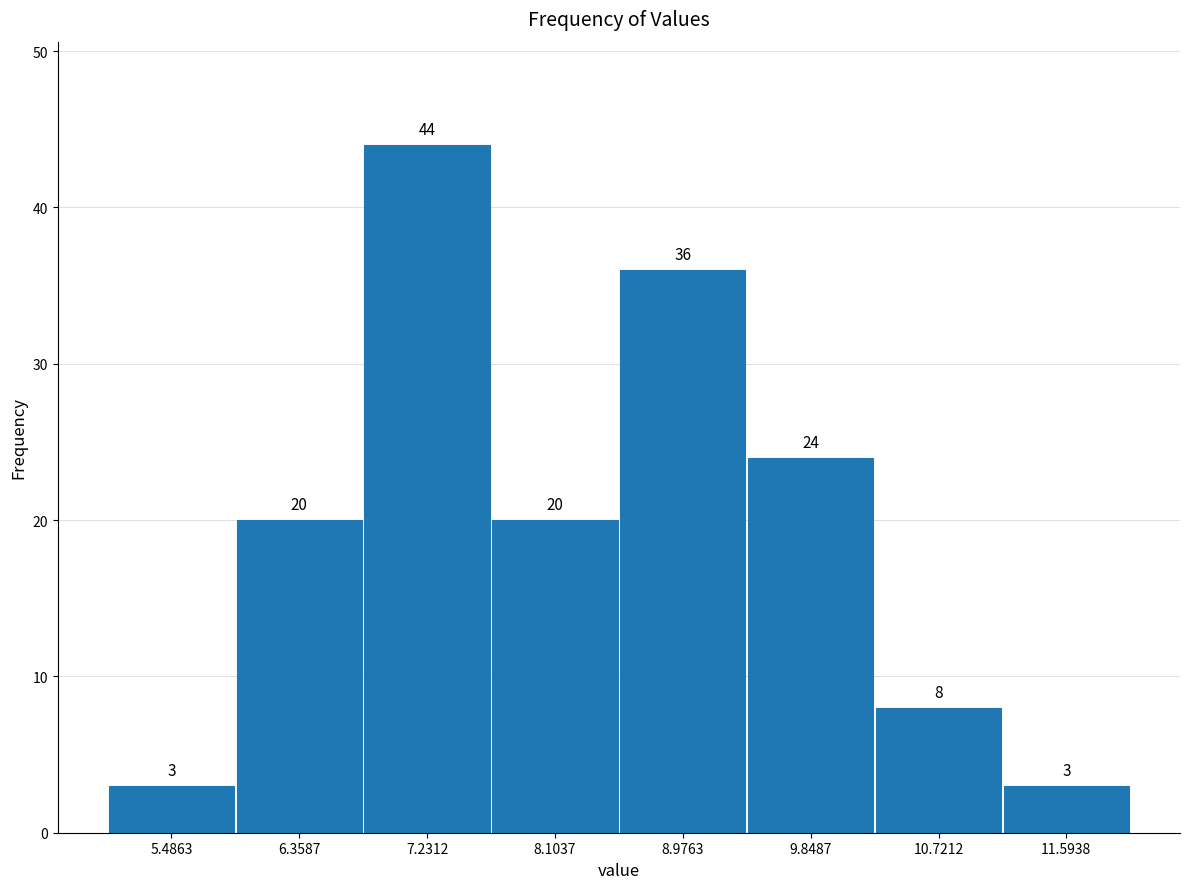

How tall is the bar that spans 5.1 to 5.9 on the x-axis? The bar edges are not printed on the chart, so give them approximately, as read against the axis.

3